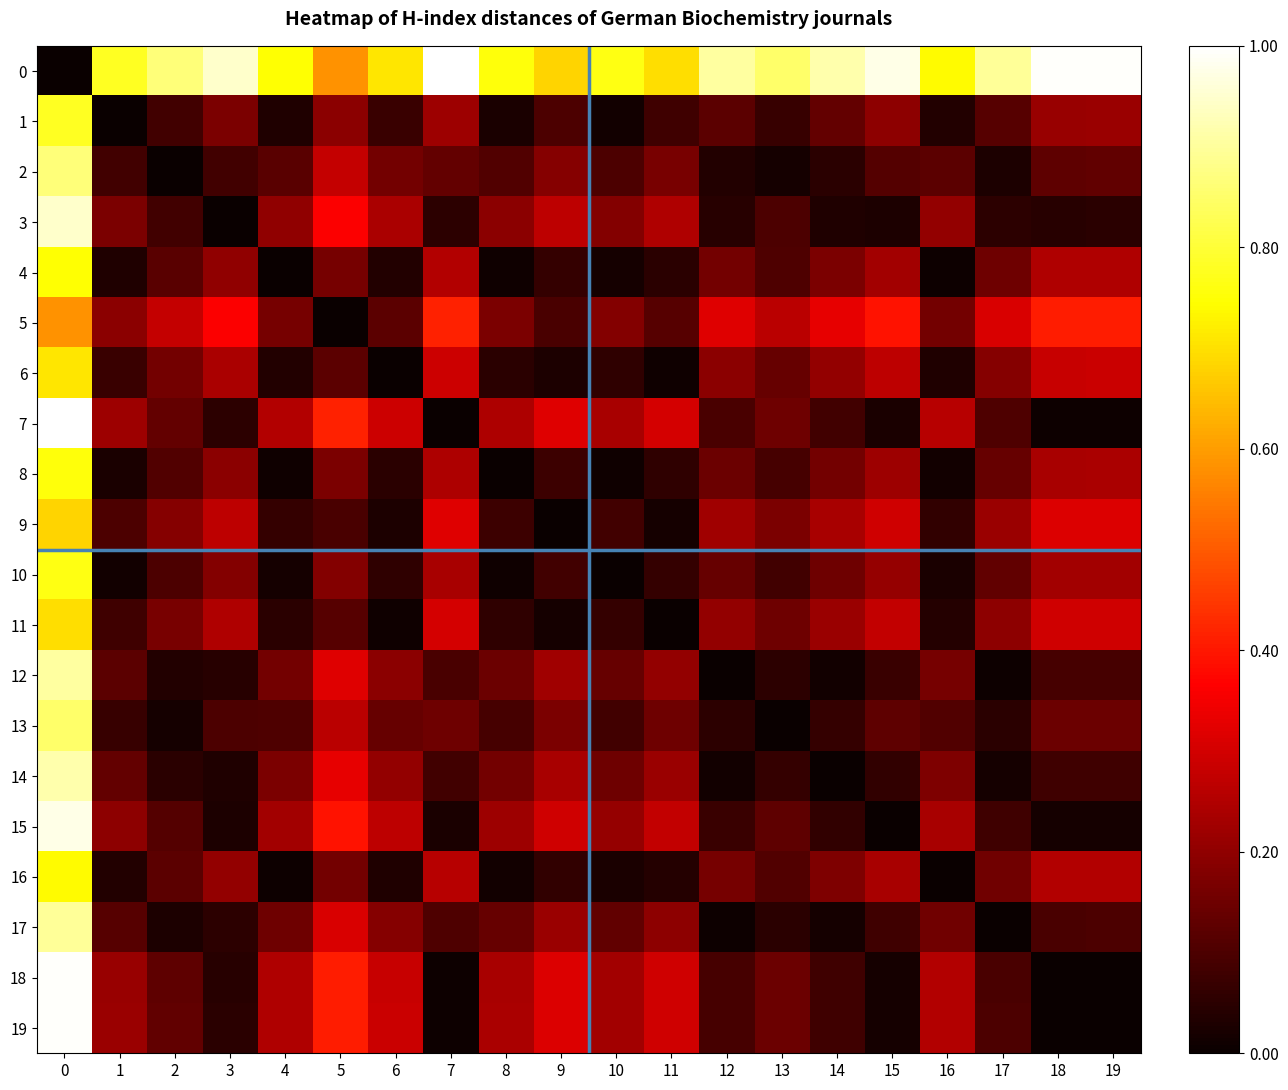

Reading left to right, what are all the values shown in this chart?

0: 0=0.0	1=0.8	2=0.9	3=0.9	4=0.7	5=0.6	6=0.7	7=1.0	8=0.8	9=0.7	10=0.8	11=0.7	12=0.9	13=0.8	14=0.9	15=1.0	16=0.7	17=0.9	18=1.0	19=1.0
1: 0=0.8	1=0.0	2=0.1	3=0.2	4=0.0	5=0.2	6=0.1	7=0.2	8=0.0	9=0.1	10=0.0	11=0.1	12=0.1	13=0.1	14=0.1	15=0.2	16=0.0	17=0.1	18=0.2	19=0.2
2: 0=0.9	1=0.1	2=0.0	3=0.1	4=0.1	5=0.3	6=0.2	7=0.1	8=0.1	9=0.2	10=0.1	11=0.2	12=0.0	13=0.0	14=0.0	15=0.1	16=0.1	17=0.0	18=0.1	19=0.1
3: 0=0.9	1=0.2	2=0.1	3=0.0	4=0.2	5=0.4	6=0.2	7=0.1	8=0.2	9=0.3	10=0.2	11=0.2	12=0.0	13=0.1	14=0.0	15=0.0	16=0.2	17=0.1	18=0.0	19=0.0
4: 0=0.7	1=0.0	2=0.1	3=0.2	4=0.0	5=0.2	6=0.0	7=0.3	8=0.0	9=0.1	10=0.0	11=0.0	12=0.2	13=0.1	14=0.2	15=0.2	16=0.0	17=0.1	18=0.2	19=0.2
5: 0=0.6	1=0.2	2=0.3	3=0.4	4=0.2	5=0.0	6=0.1	7=0.4	8=0.2	9=0.1	10=0.2	11=0.1	12=0.3	13=0.3	14=0.3	15=0.4	16=0.2	17=0.3	18=0.4	19=0.4
6: 0=0.7	1=0.1	2=0.2	3=0.2	4=0.0	5=0.1	6=0.0	7=0.3	8=0.0	9=0.0	10=0.1	11=0.0	12=0.2	13=0.1	14=0.2	15=0.3	16=0.0	17=0.2	18=0.3	19=0.3
7: 0=1.0	1=0.2	2=0.1	3=0.1	4=0.3	5=0.4	6=0.3	7=0.0	8=0.2	9=0.3	10=0.2	11=0.3	12=0.1	13=0.2	14=0.1	15=0.0	16=0.3	17=0.1	18=0.0	19=0.0
8: 0=0.8	1=0.0	2=0.1	3=0.2	4=0.0	5=0.2	6=0.0	7=0.2	8=0.0	9=0.1	10=0.0	11=0.1	12=0.1	13=0.1	14=0.2	15=0.2	16=0.0	17=0.1	18=0.2	19=0.2
9: 0=0.7	1=0.1	2=0.2	3=0.3	4=0.1	5=0.1	6=0.0	7=0.3	8=0.1	9=0.0	10=0.1	11=0.0	12=0.2	13=0.2	14=0.2	15=0.3	16=0.1	17=0.2	18=0.3	19=0.3
10: 0=0.8	1=0.0	2=0.1	3=0.2	4=0.0	5=0.2	6=0.1	7=0.2	8=0.0	9=0.1	10=0.0	11=0.1	12=0.1	13=0.1	14=0.1	15=0.2	16=0.0	17=0.1	18=0.2	19=0.2
11: 0=0.7	1=0.1	2=0.2	3=0.2	4=0.0	5=0.1	6=0.0	7=0.3	8=0.1	9=0.0	10=0.1	11=0.0	12=0.2	13=0.1	14=0.2	15=0.3	16=0.0	17=0.2	18=0.3	19=0.3
12: 0=0.9	1=0.1	2=0.0	3=0.0	4=0.2	5=0.3	6=0.2	7=0.1	8=0.1	9=0.2	10=0.1	11=0.2	12=0.0	13=0.1	14=0.0	15=0.1	16=0.2	17=0.0	18=0.1	19=0.1
13: 0=0.8	1=0.1	2=0.0	3=0.1	4=0.1	5=0.3	6=0.1	7=0.2	8=0.1	9=0.2	10=0.1	11=0.1	12=0.1	13=0.0	14=0.1	15=0.1	16=0.1	17=0.0	18=0.1	19=0.1
14: 0=0.9	1=0.1	2=0.0	3=0.0	4=0.2	5=0.3	6=0.2	7=0.1	8=0.2	9=0.2	10=0.1	11=0.2	12=0.0	13=0.1	14=0.0	15=0.1	16=0.2	17=0.0	18=0.1	19=0.1
15: 0=1.0	1=0.2	2=0.1	3=0.0	4=0.2	5=0.4	6=0.3	7=0.0	8=0.2	9=0.3	10=0.2	11=0.3	12=0.1	13=0.1	14=0.1	15=0.0	16=0.2	17=0.1	18=0.0	19=0.0
16: 0=0.7	1=0.0	2=0.1	3=0.2	4=0.0	5=0.2	6=0.0	7=0.3	8=0.0	9=0.1	10=0.0	11=0.0	12=0.2	13=0.1	14=0.2	15=0.2	16=0.0	17=0.2	18=0.3	19=0.3
17: 0=0.9	1=0.1	2=0.0	3=0.1	4=0.1	5=0.3	6=0.2	7=0.1	8=0.1	9=0.2	10=0.1	11=0.2	12=0.0	13=0.0	14=0.0	15=0.1	16=0.2	17=0.0	18=0.1	19=0.1
18: 0=1.0	1=0.2	2=0.1	3=0.0	4=0.2	5=0.4	6=0.3	7=0.0	8=0.2	9=0.3	10=0.2	11=0.3	12=0.1	13=0.1	14=0.1	15=0.0	16=0.3	17=0.1	18=0.0	19=0.0
19: 0=1.0	1=0.2	2=0.1	3=0.0	4=0.2	5=0.4	6=0.3	7=0.0	8=0.2	9=0.3	10=0.2	11=0.3	12=0.1	13=0.1	14=0.1	15=0.0	16=0.3	17=0.1	18=0.0	19=0.0